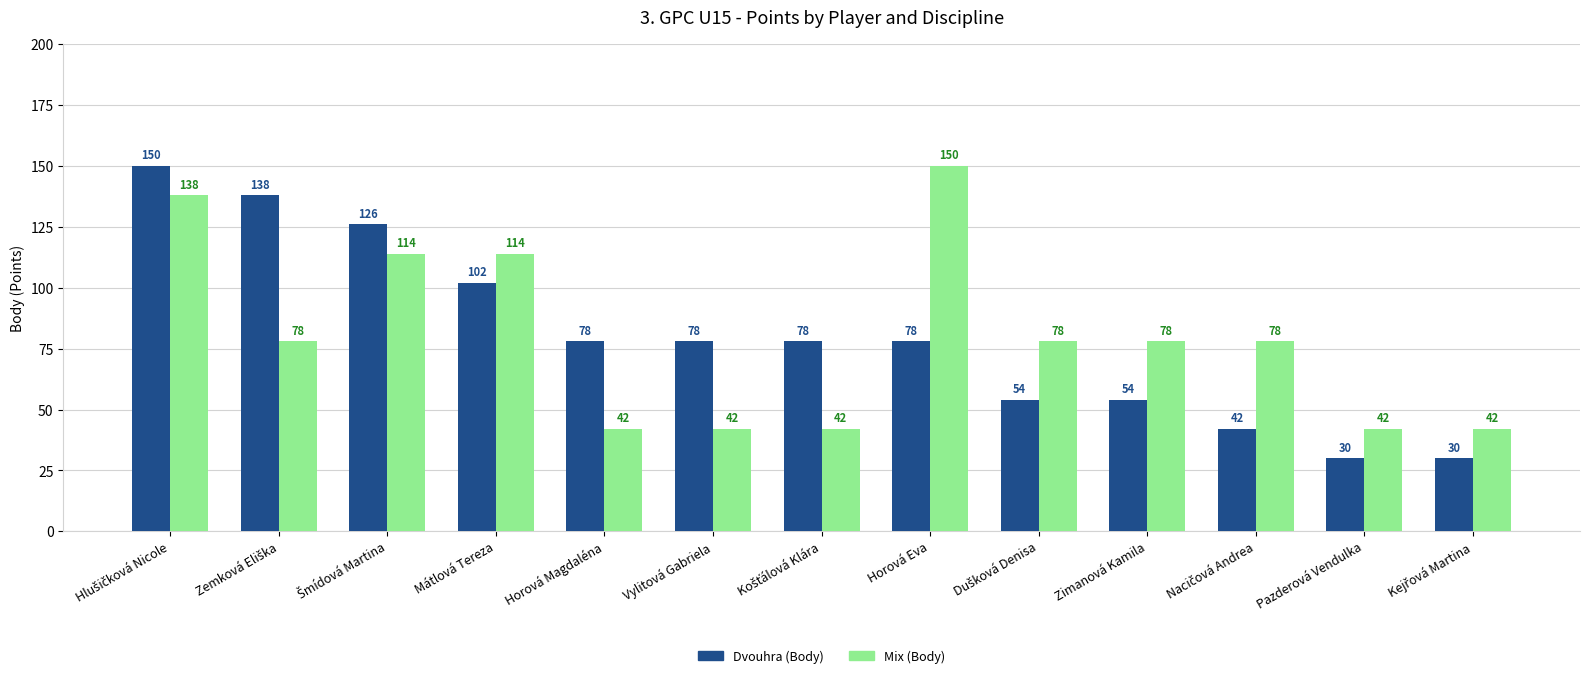

At Horová Eva, list the series in order from largest to smallest.

Mix (Body), Dvouhra (Body)